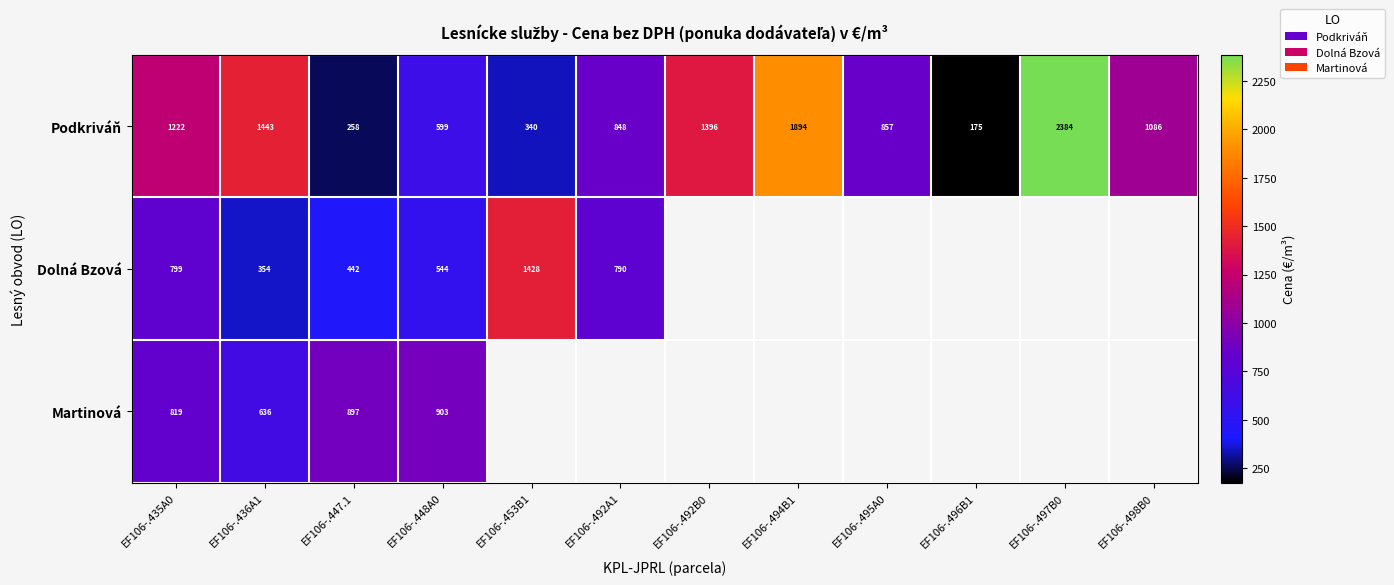

What is the spread (max minus min) of values at EF106-.435A0?

423.0